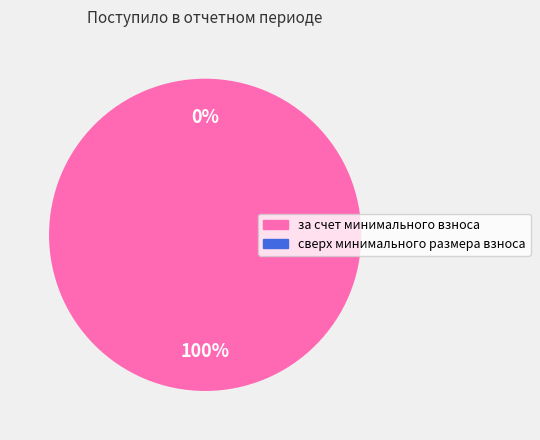

Count the number of slices in the pie.

2